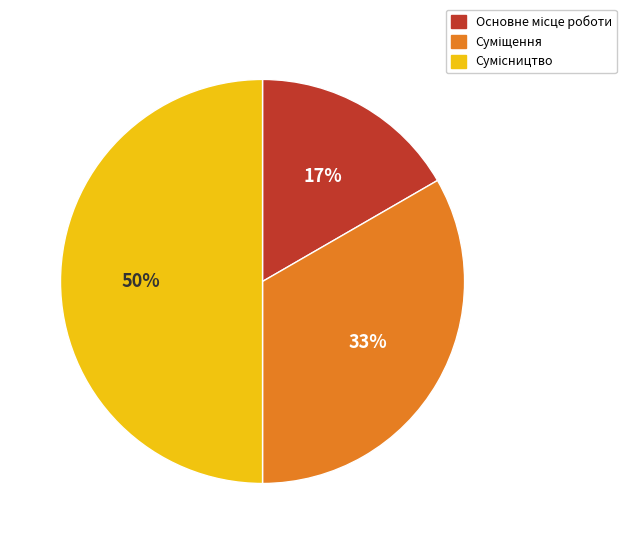

To the nearest percent, what is the difference between the largest and smallest slice percentages?

33%